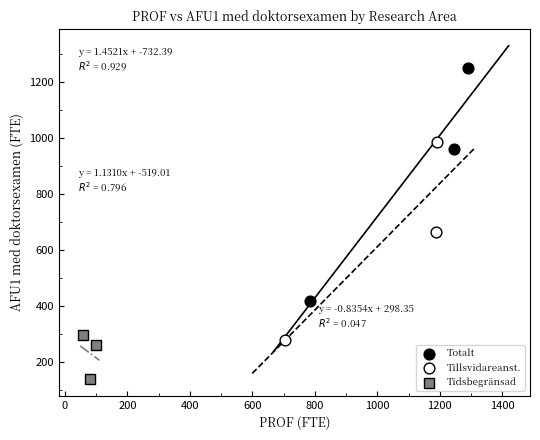

Which series contains the highest Y value?

Totalt